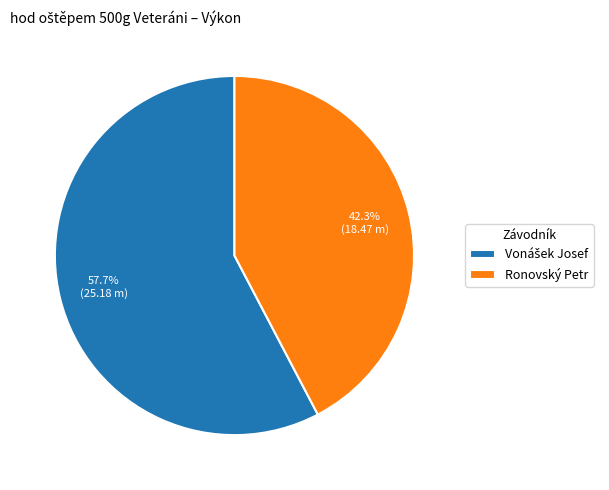

What portion of the pie excludes Ronovský Petr?

57.7%